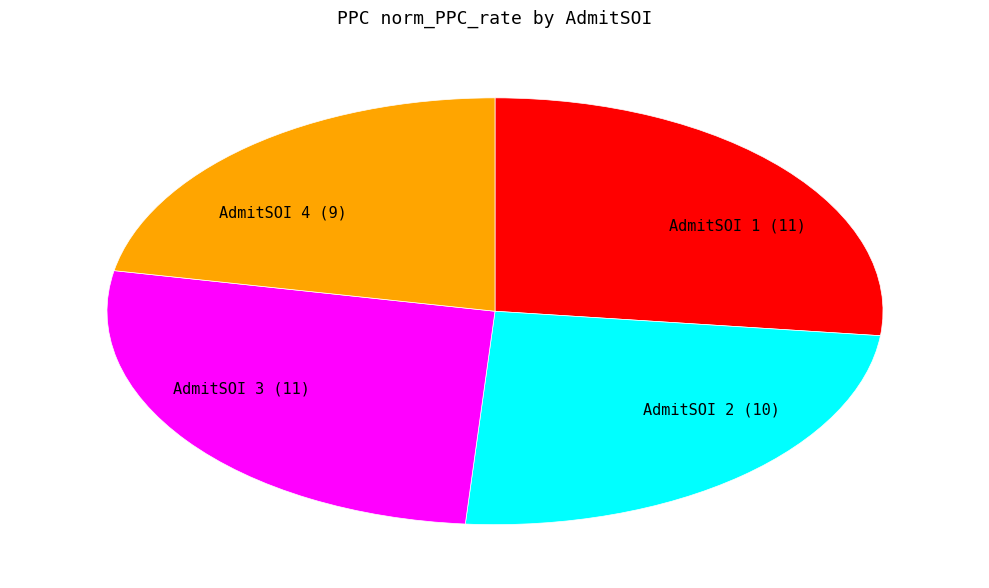

Which has a higher value, AdmitSOI 2 (10) or AdmitSOI 3 (11)?

AdmitSOI 3 (11)